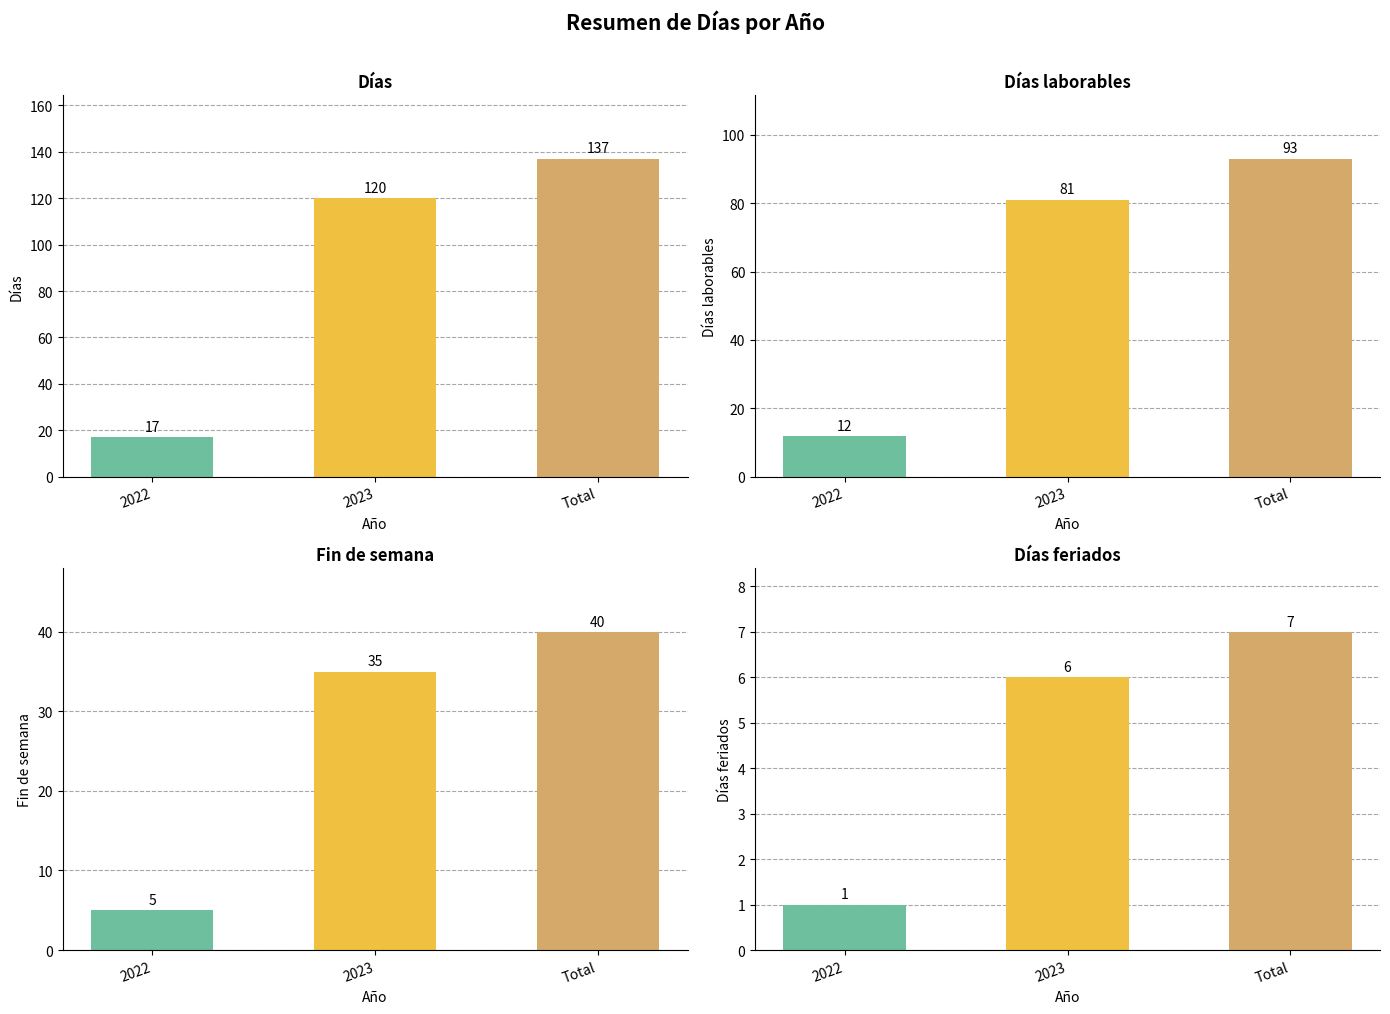

What is the highest value of the Fin de semana series?

40